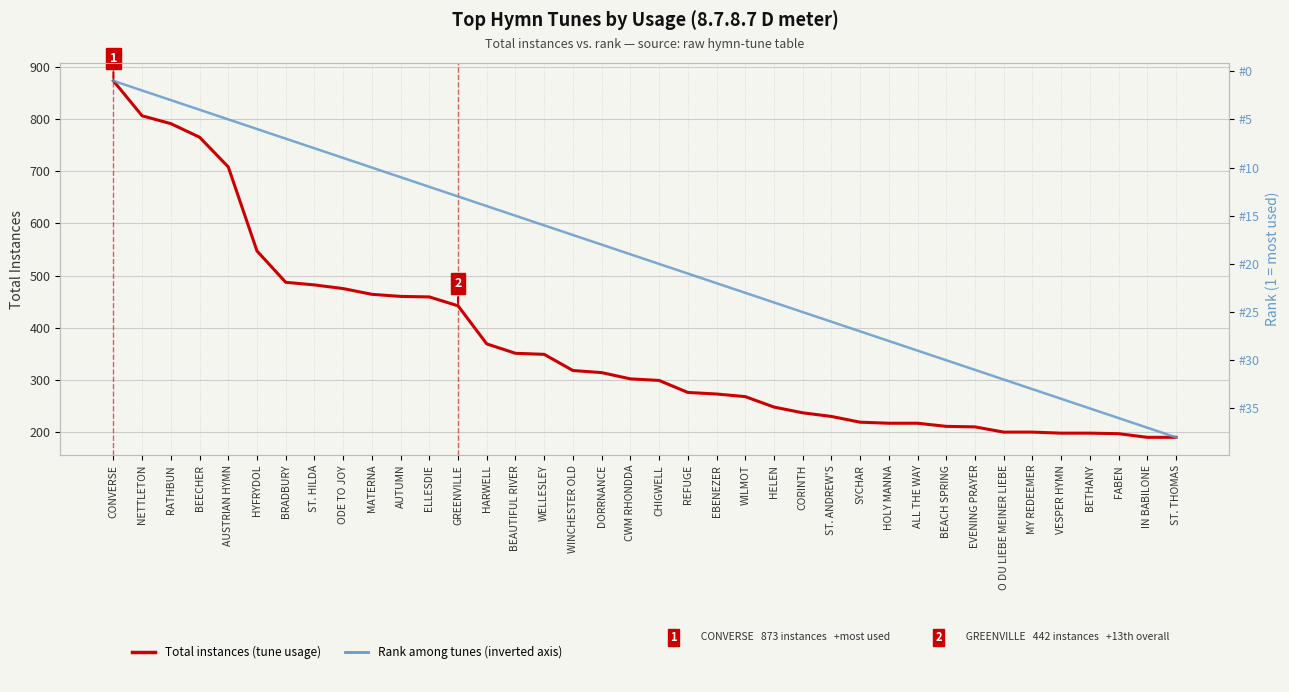

At which category is the sum across all series the highest?

CONVERSE